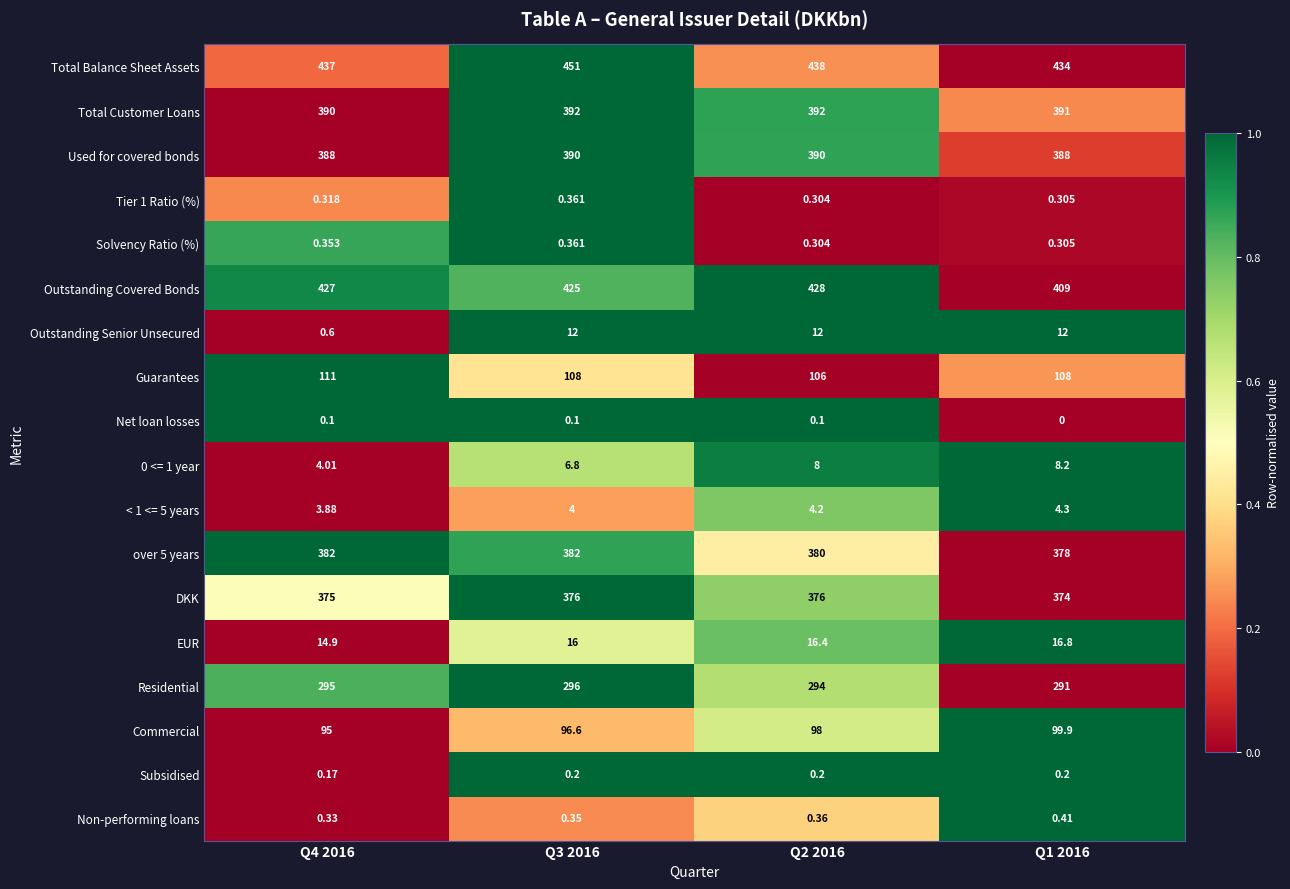

At which category does the chart reach its peak across all series?

Q3 2016